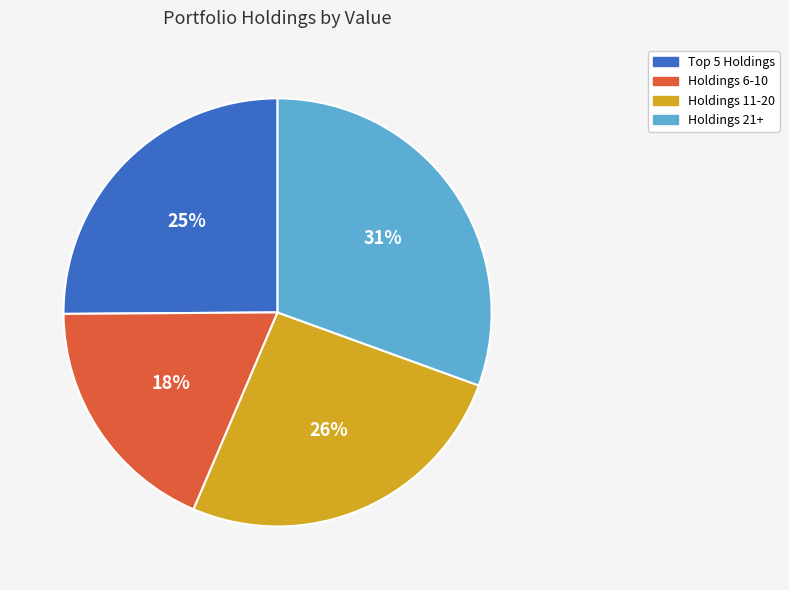

Is there a majority slice in this chart?

No